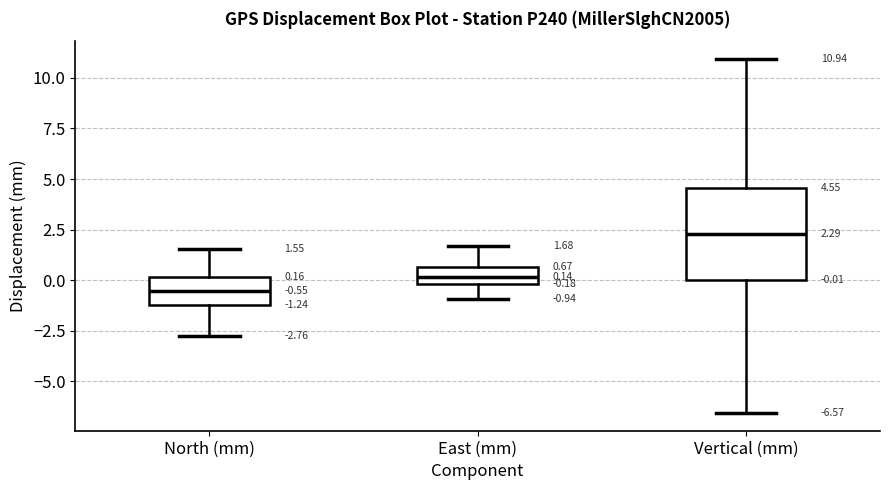

Comparing the boxes themselves (not the whiskers), which one is the tallest?

Vertical (mm)